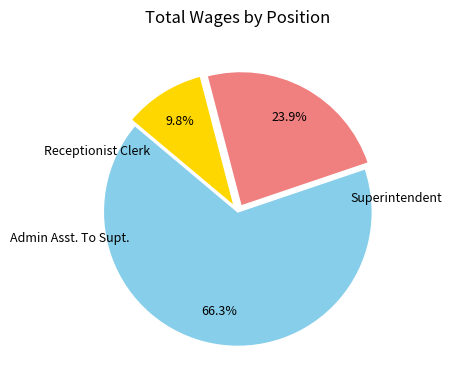

To the nearest percent, what portion does Admin Asst. To Supt. represent?

24%